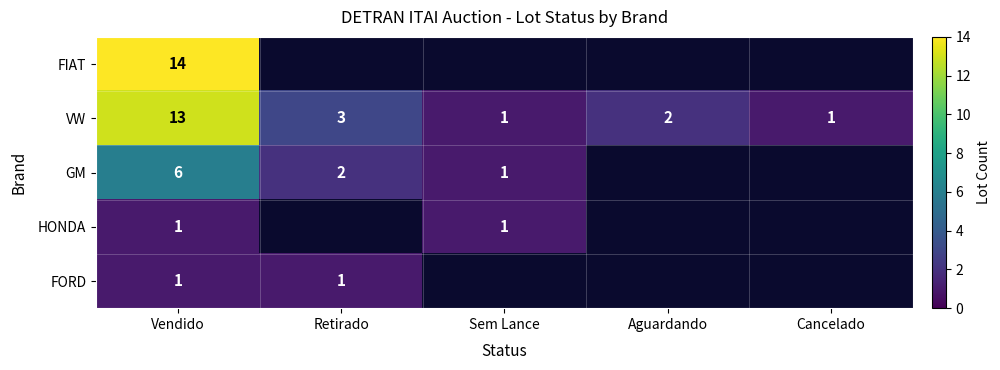

What is the maximum value for VW?

13